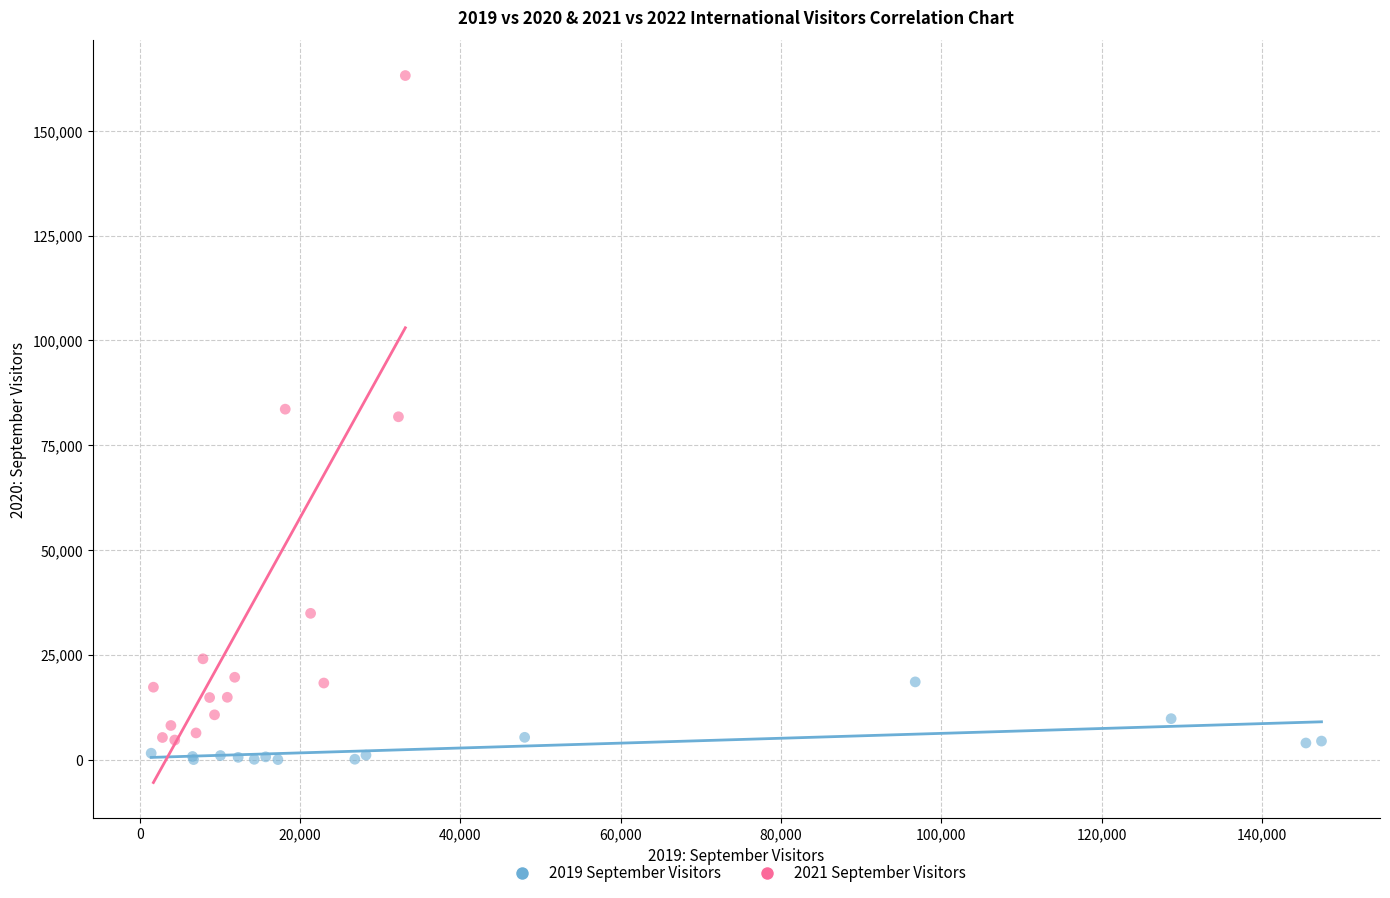

Which series contains the highest Y value?

2021 September Visitors